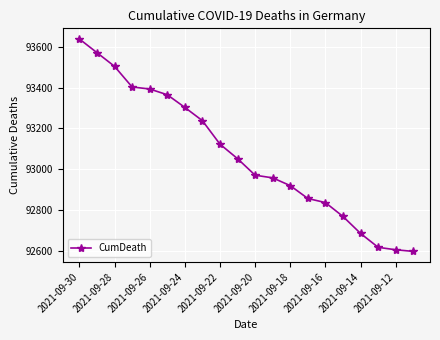

What is the smallest value displayed?

92598